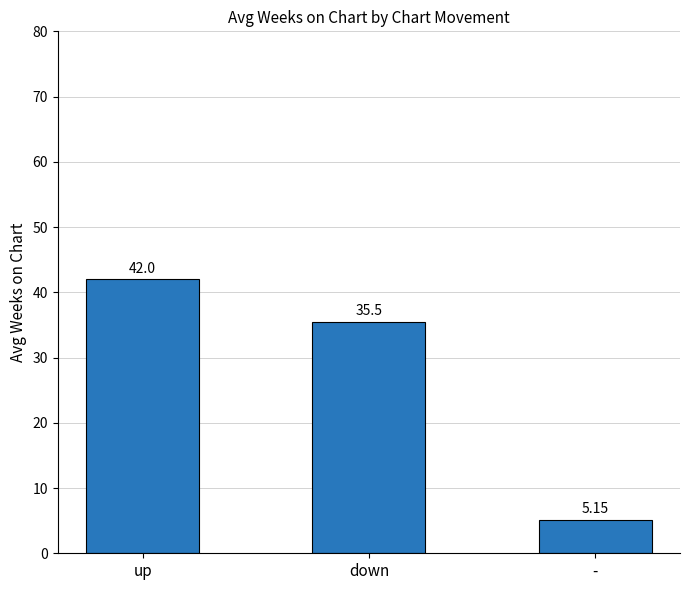

List the labels in order of value, smallest first.

-, down, up